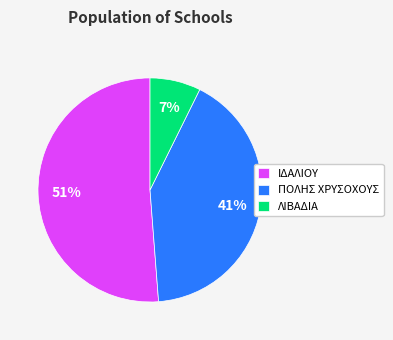

Is ΠΟΛΗΣ ΧΡΥΣΟΧΟΥΣ the majority of the pie?

No